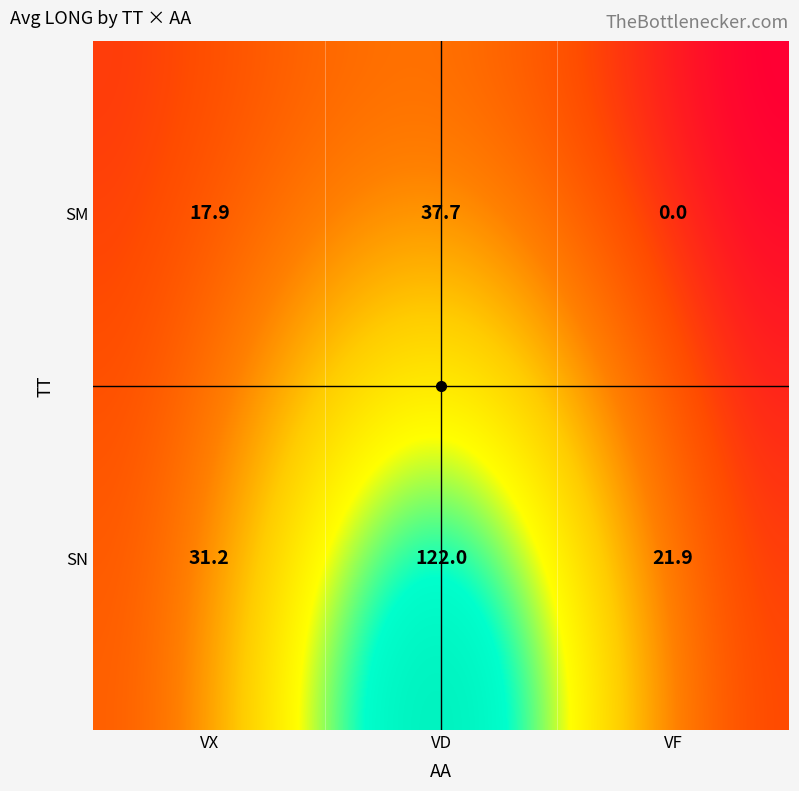

At SN, list the series in order from largest to smallest.

SN, SM